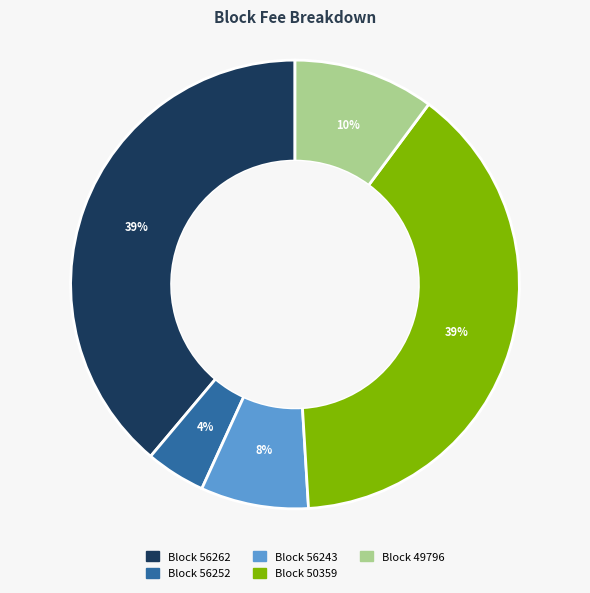

To the nearest percent, what is the average slice percentage?

20%